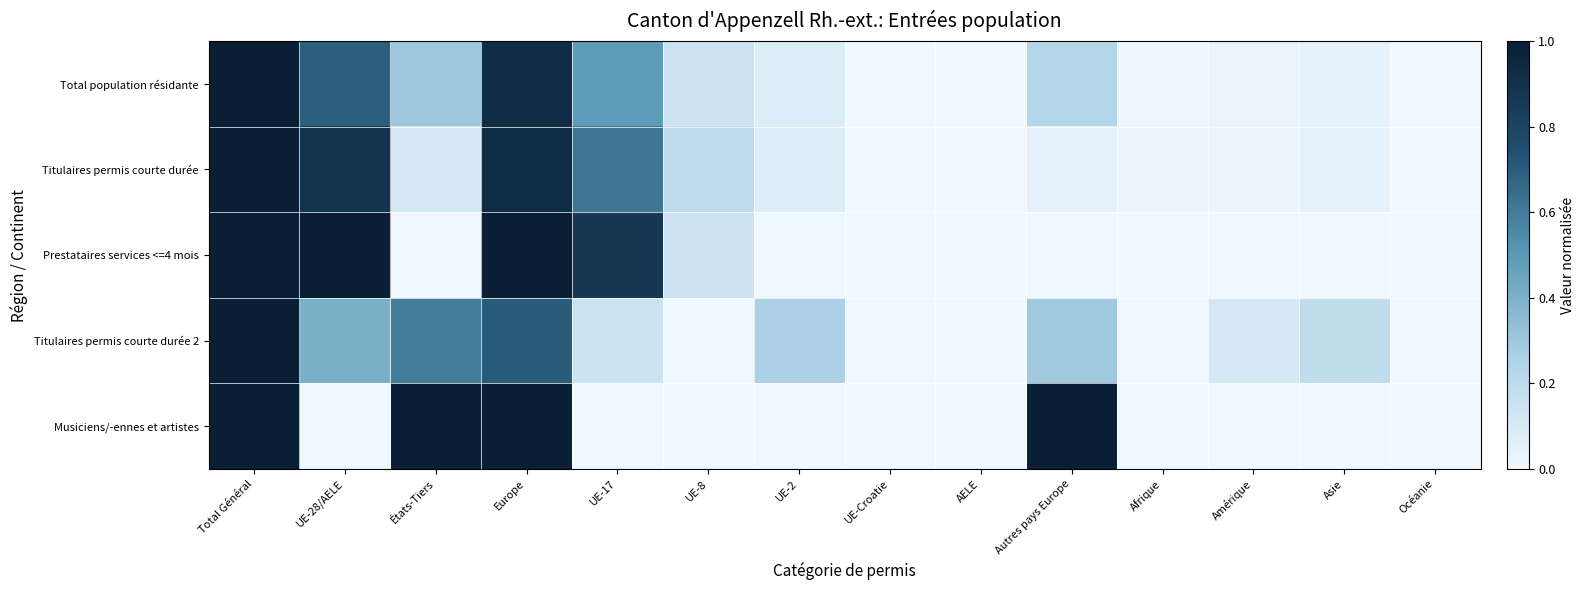

At which category is the sum across all series the highest?

Total Général